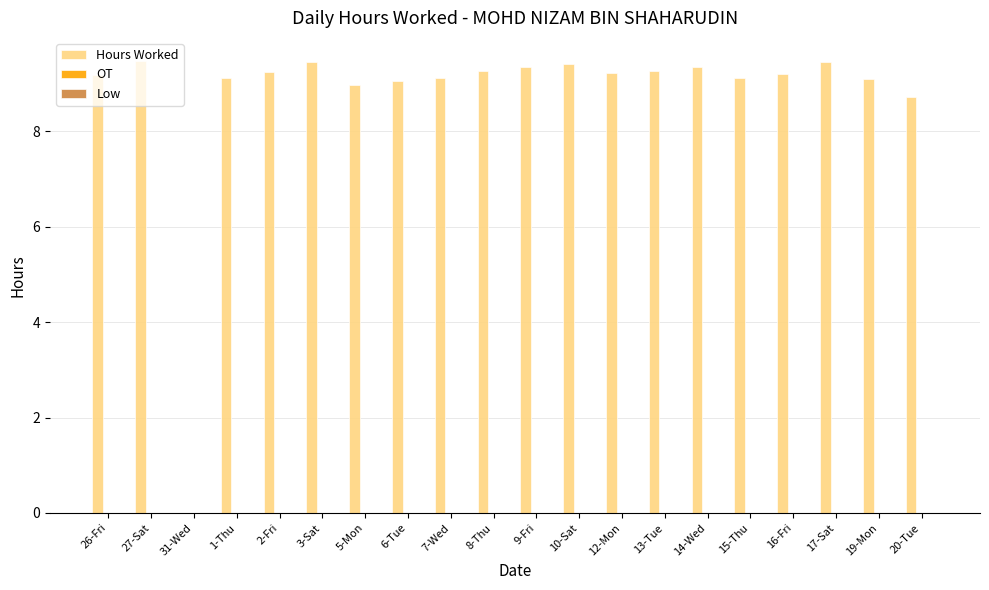

What is the greatest value displayed?

9.5